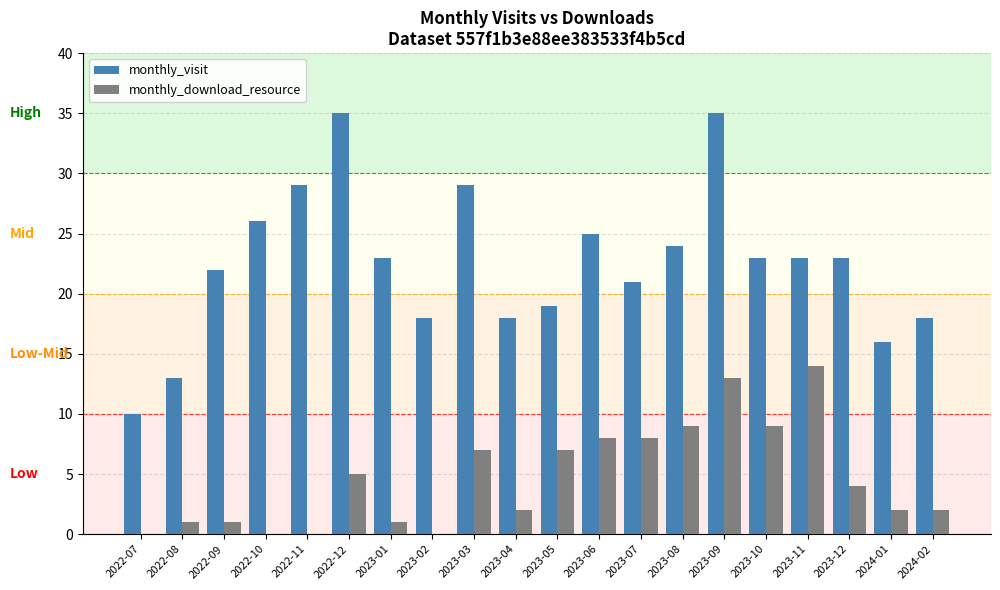

What is the sum of all monthly_download_resource values?

93